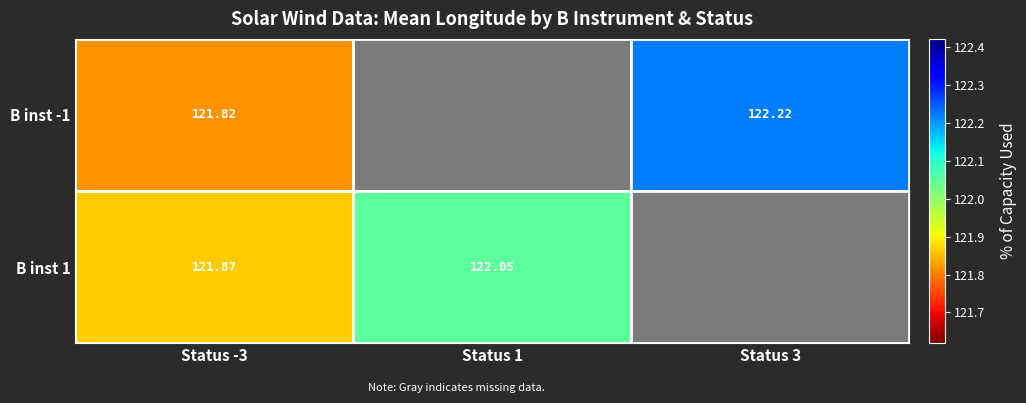

Is the value of B inst -1 at Status 3 greater than the value of B inst 1 at Status 1?

Yes